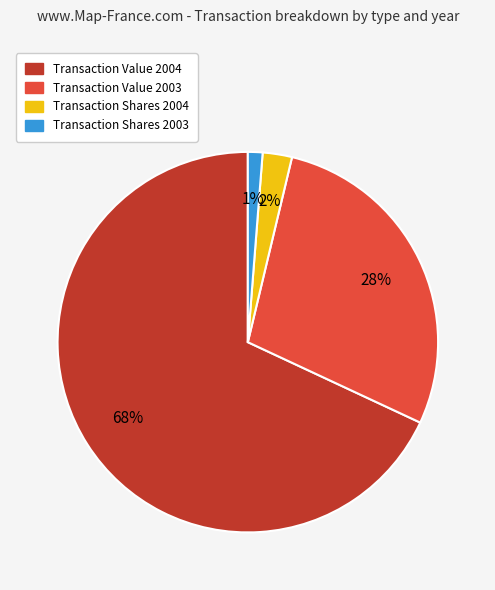

Is there any slice that represents more than half of the pie?

Yes